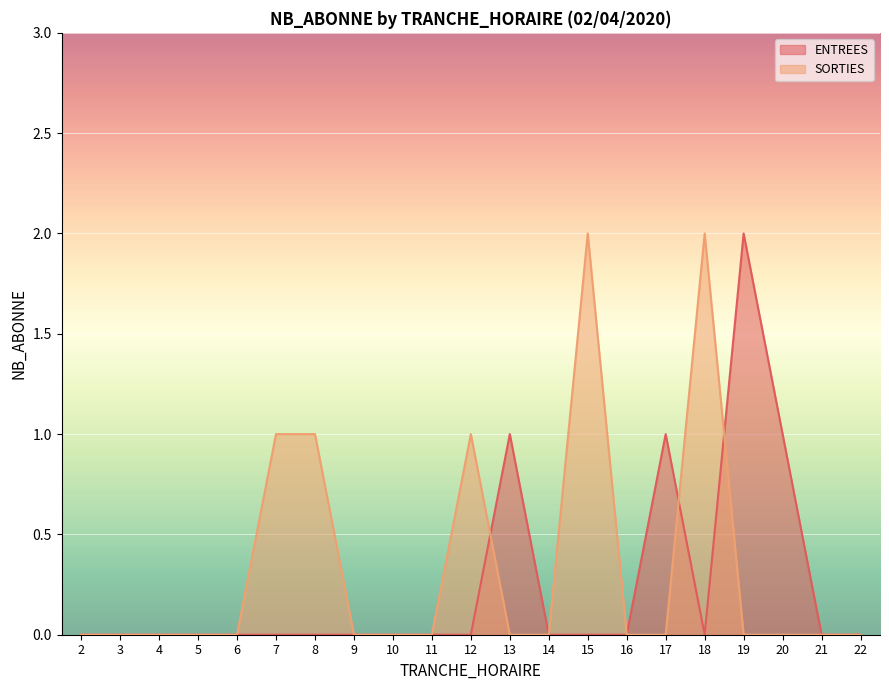

Count the number of categories in the chart.

21